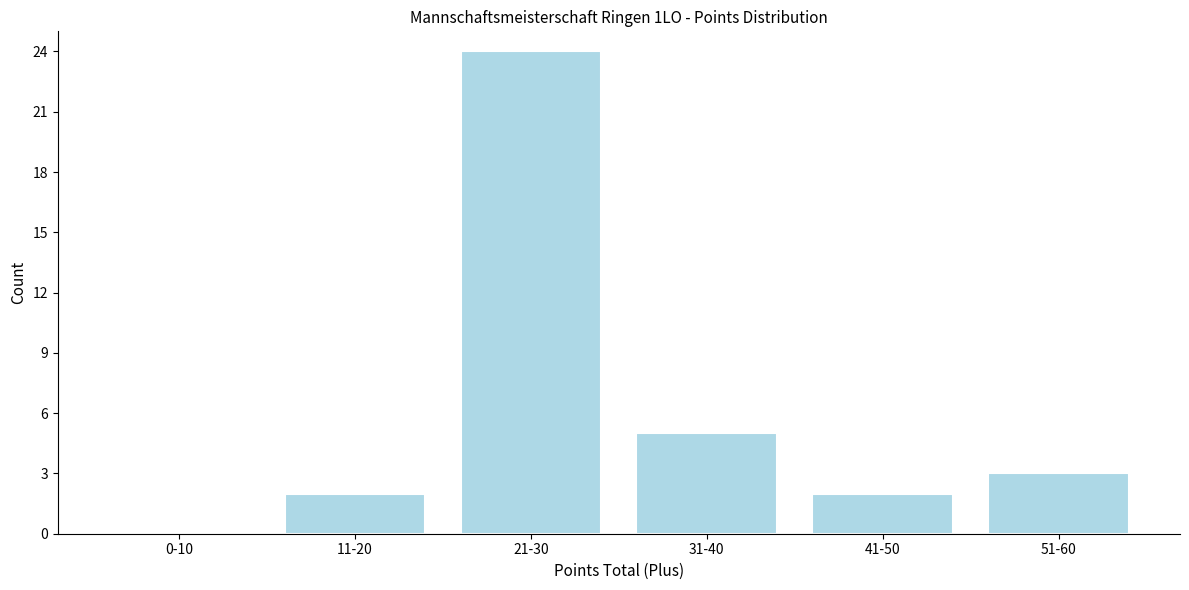

Reading left to right, list all the values displayed in this chart.

0-10=0	11-20=2	21-30=24	31-40=5	41-50=2	51-60=3